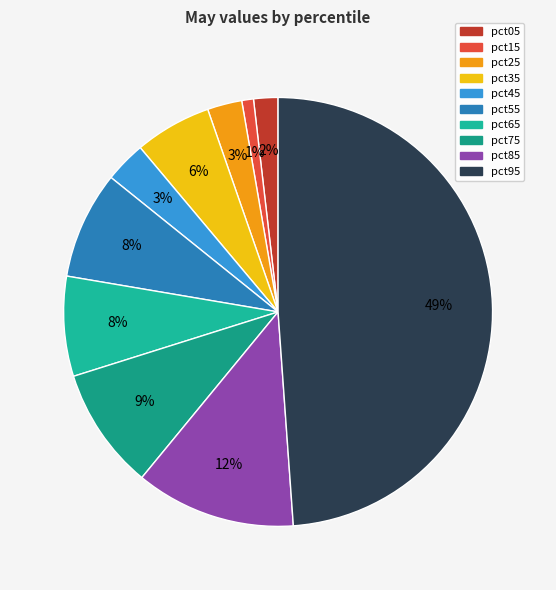

True or false: pct25 accounts for 3% of the total.

True